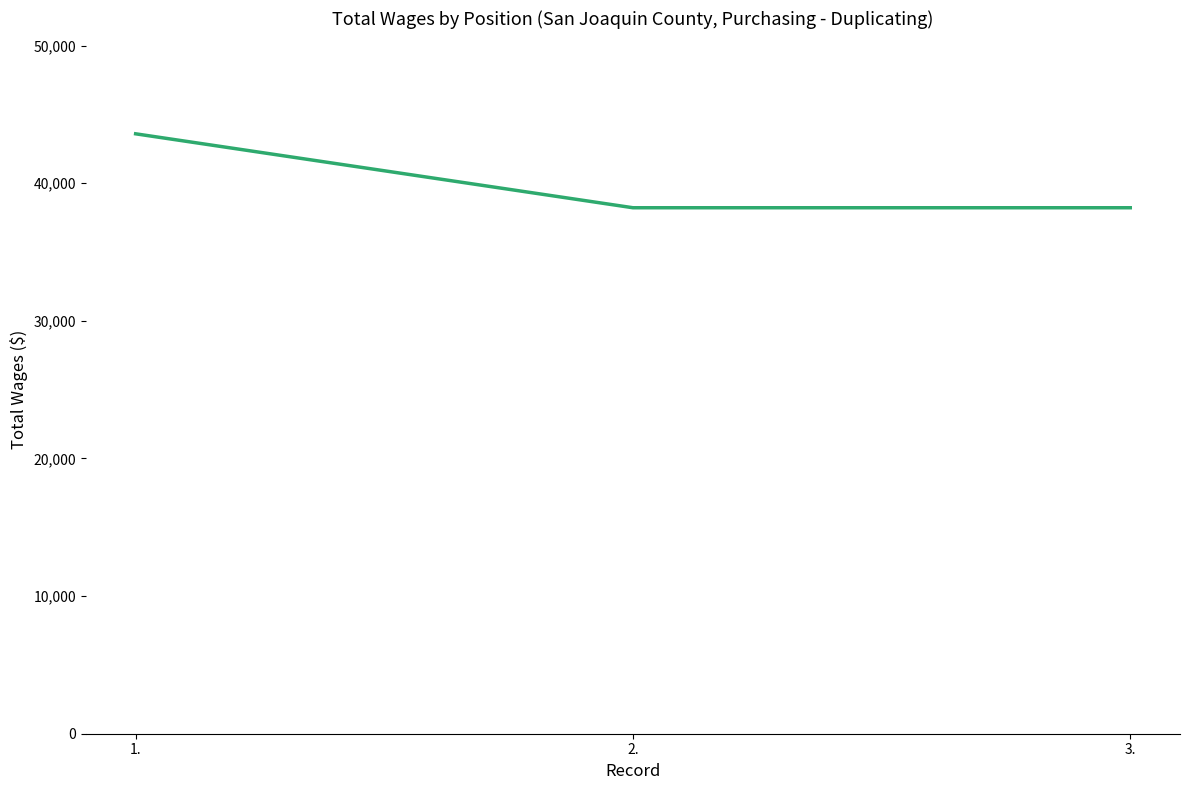

Is this an area chart (filled region under the line)?

No